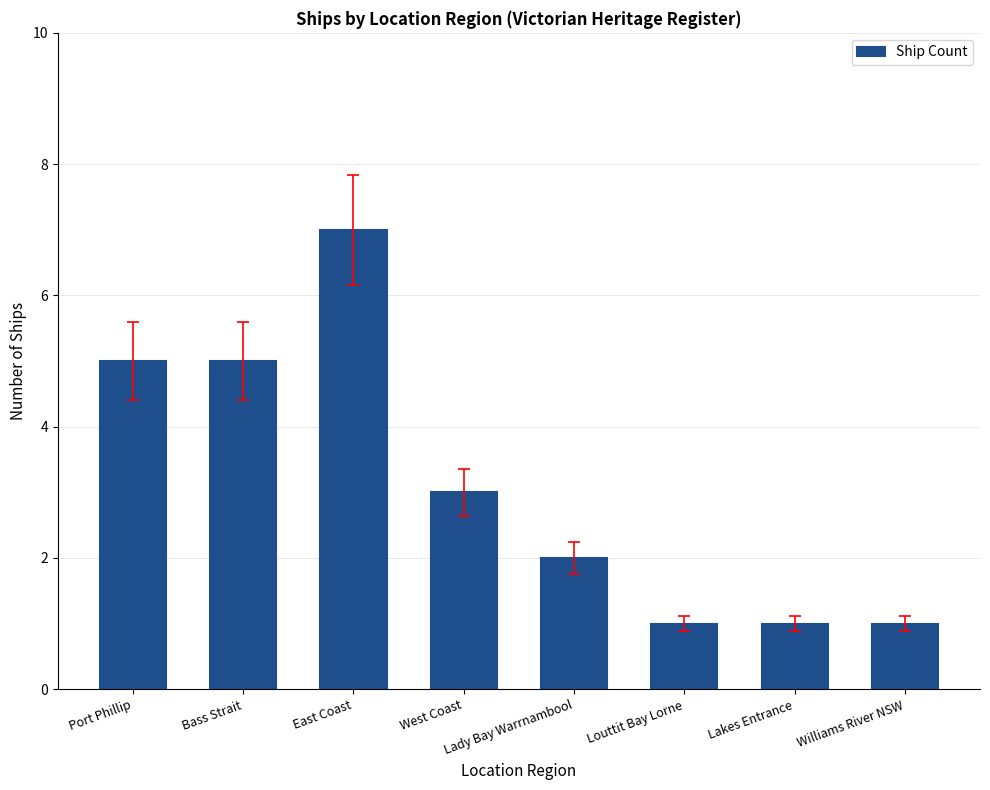

What is the change in value from East Coast to Lady Bay Warrnambool?

-5